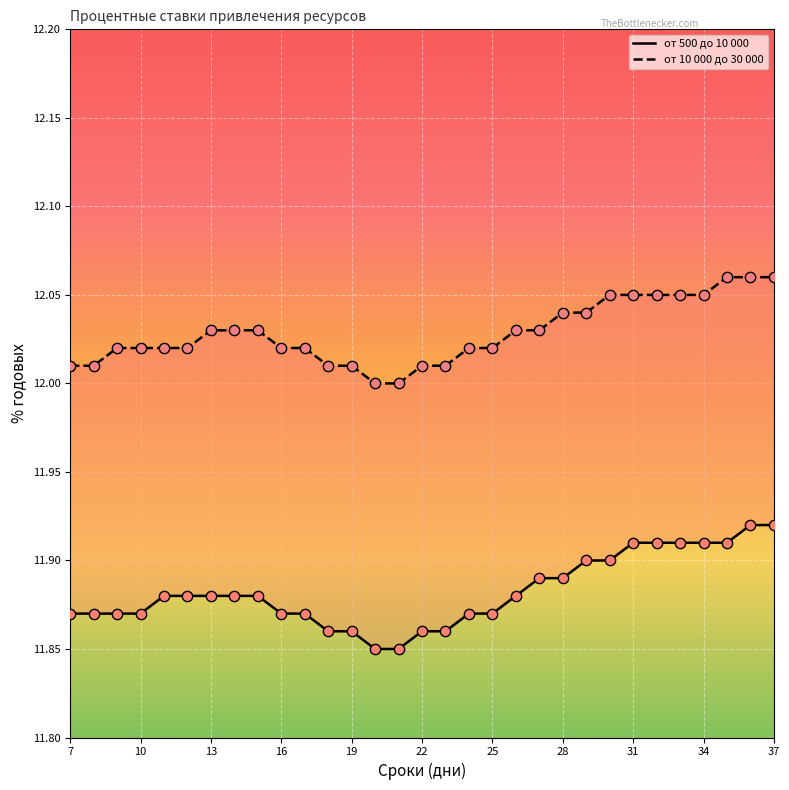

What is the total value across all series at 22?

23.9